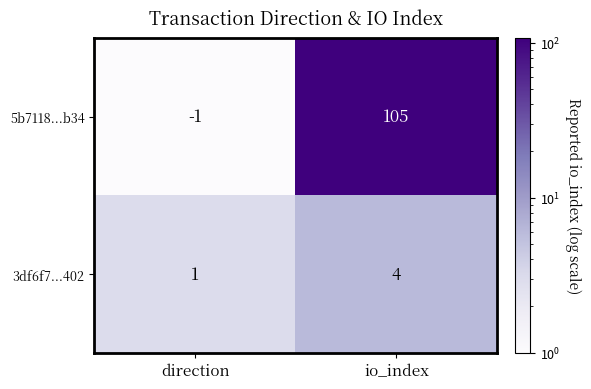

Reading left to right, list all the values displayed in this chart.

5b7118...b34: direction=-1	io_index=105
3df6f7...402: direction=1	io_index=4